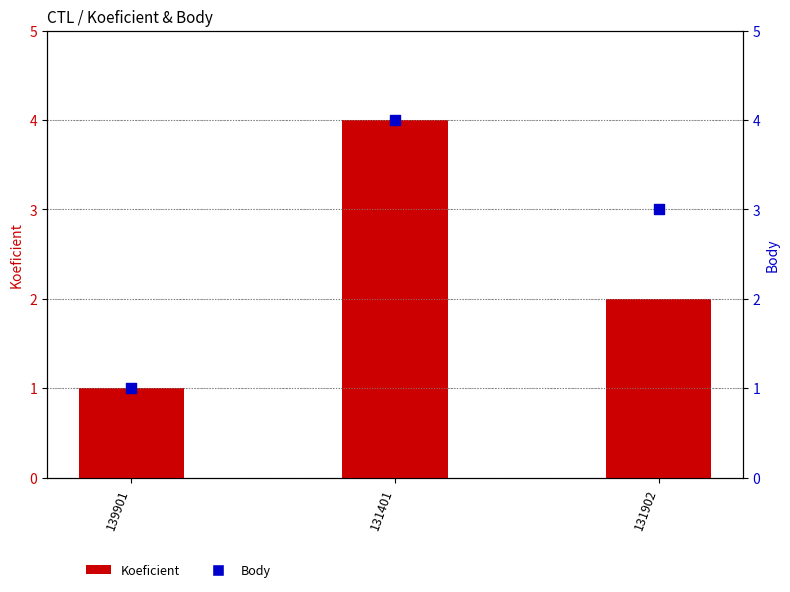

What are all the series names shown in the legend?

Koeficient, Body